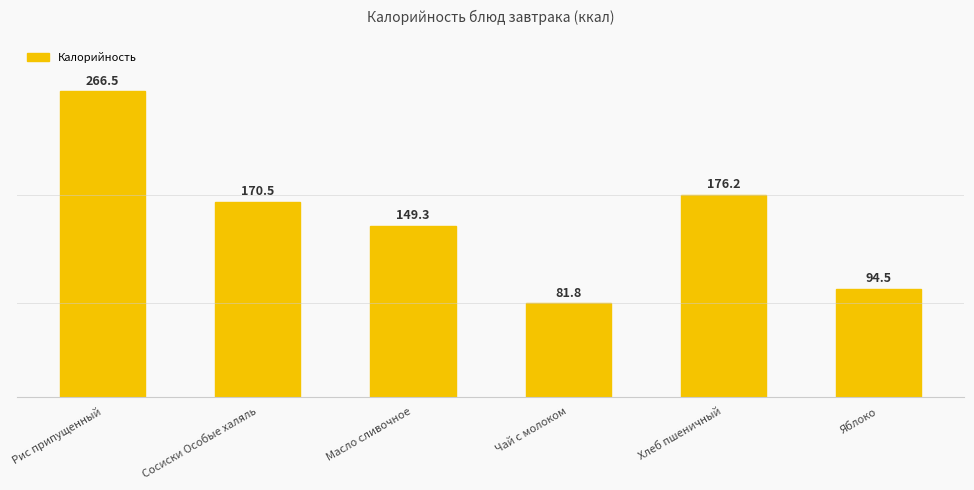

The value at Рис припущенный is 266.5. True or false?

True